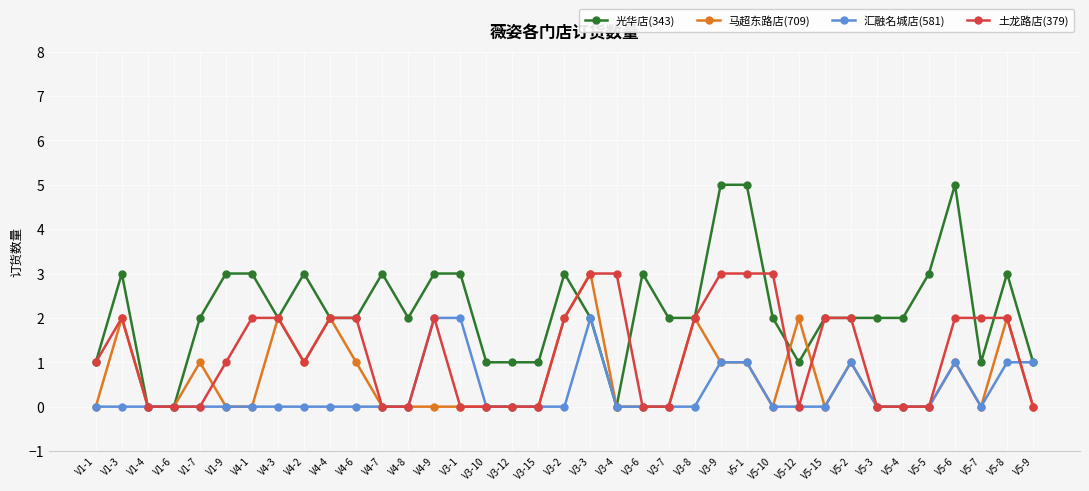

The value of 汇融名城店(581) at V5-3 is 1. True or false?

False